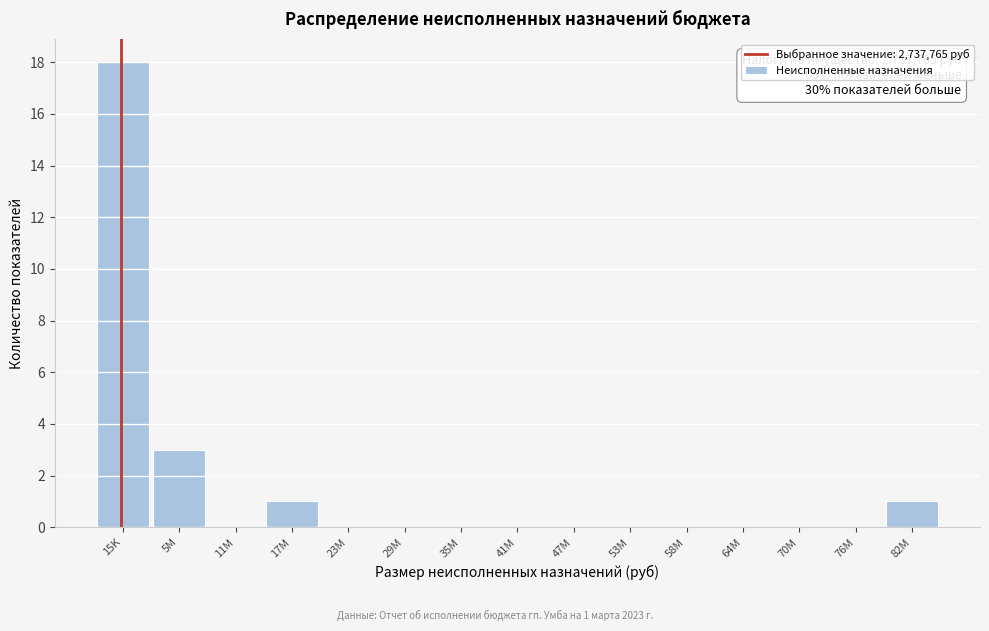

Reading right to left, transcribe all the data shown in this chart.

82M=1	76M=0	70M=0	64M=0	58M=0	53M=0	47M=0	41M=0	35M=0	29M=0	23M=0	17M=1	11M=0	5M=3	15K=18